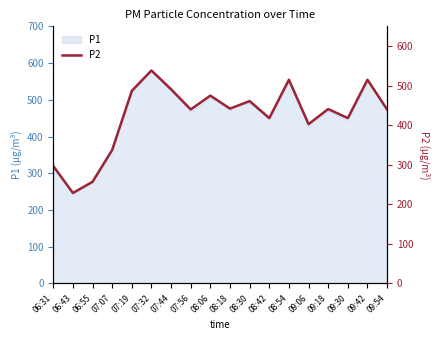

What is the maximum value shown in the chart?

538.4